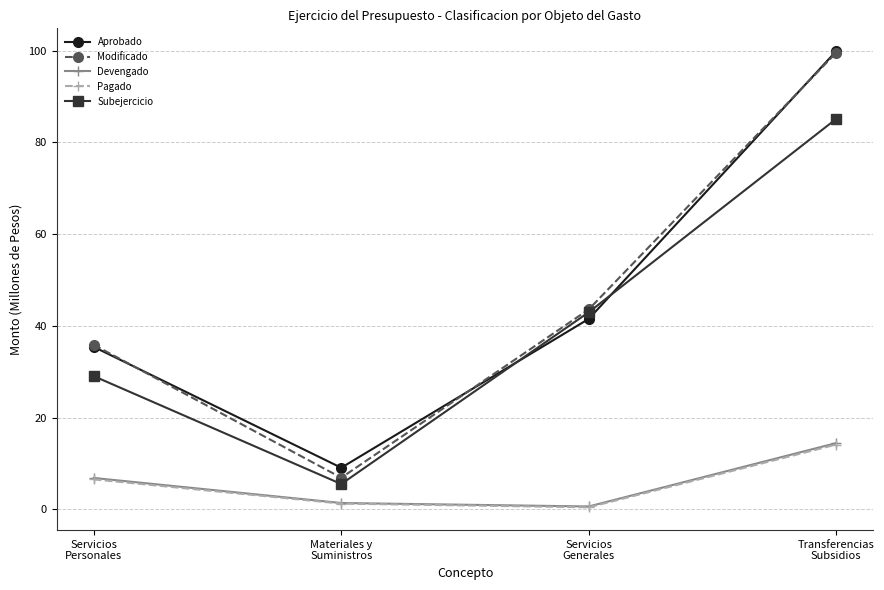

What is the value of the Subejercicio point at the 2nd from the left?

5.5